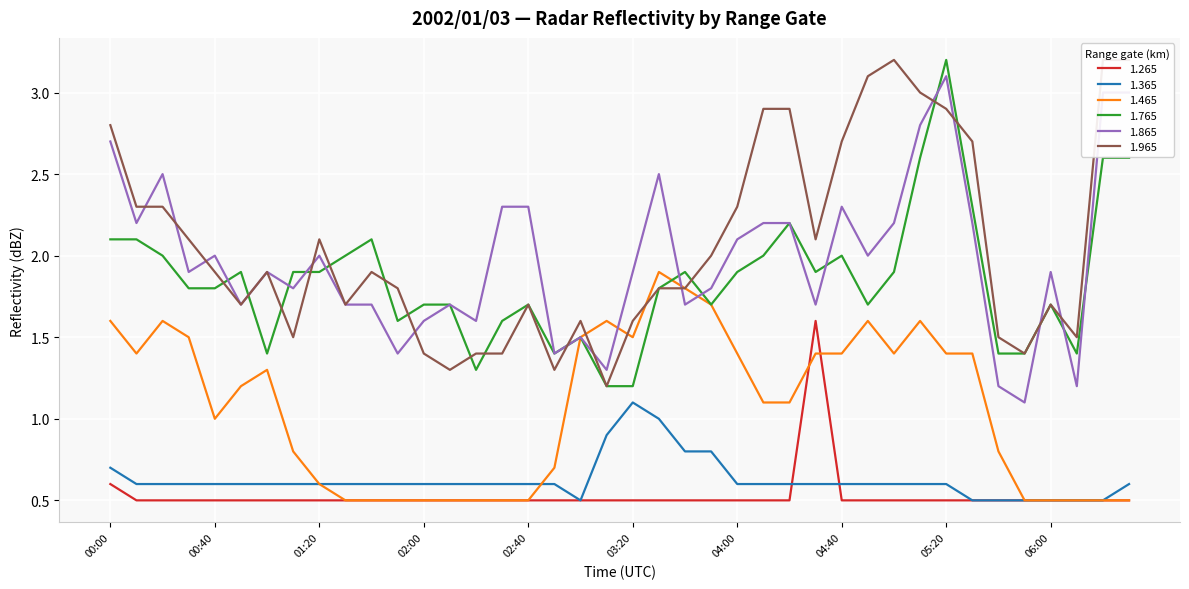

What is the sum of the 1.765 values at 06:20 and 04:40?

4.6